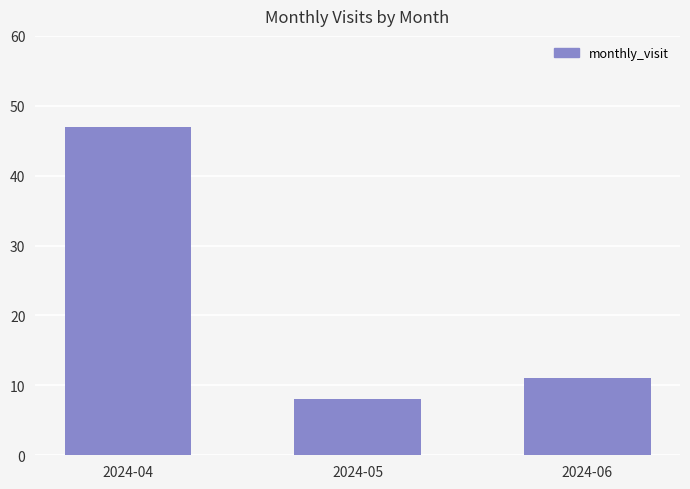

What is the approximate value at 2024-04, to the nearest 10?

50